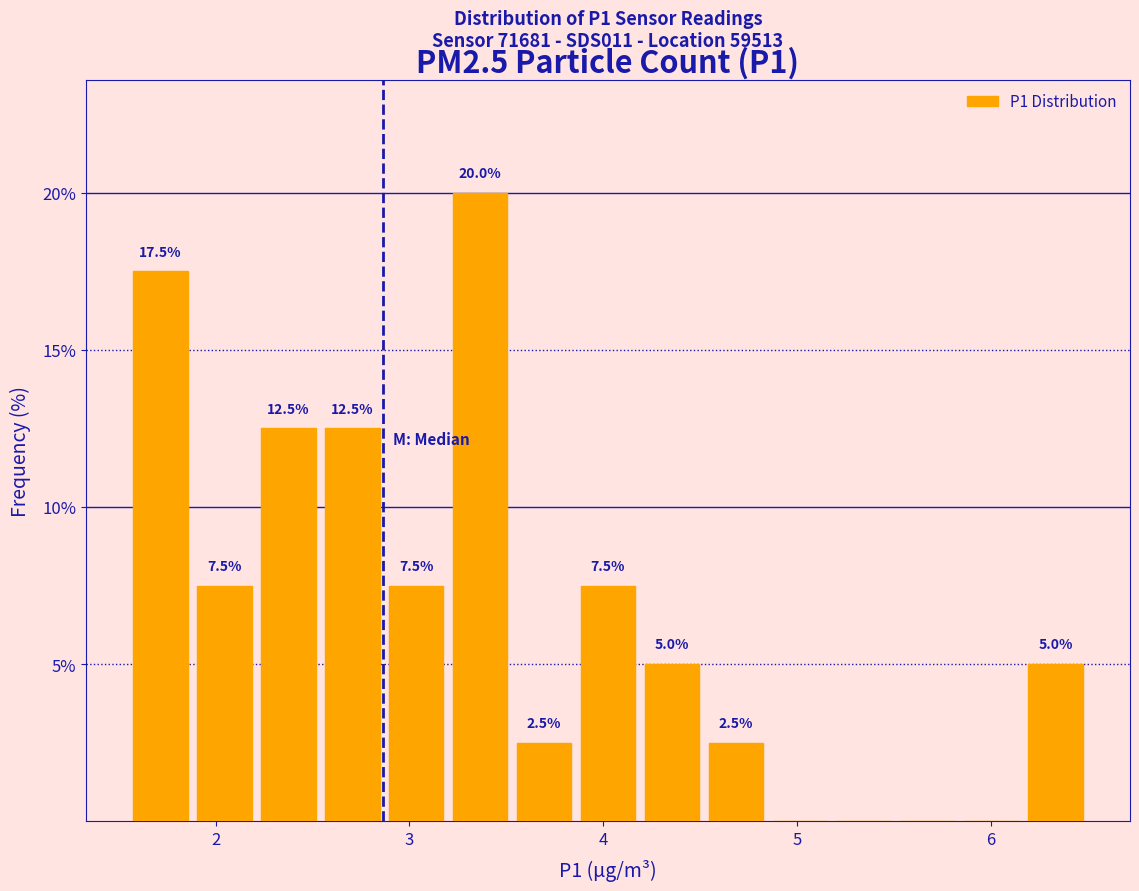

Read against the x-axis, roughly where is the centre of the tallest bar?

3.4